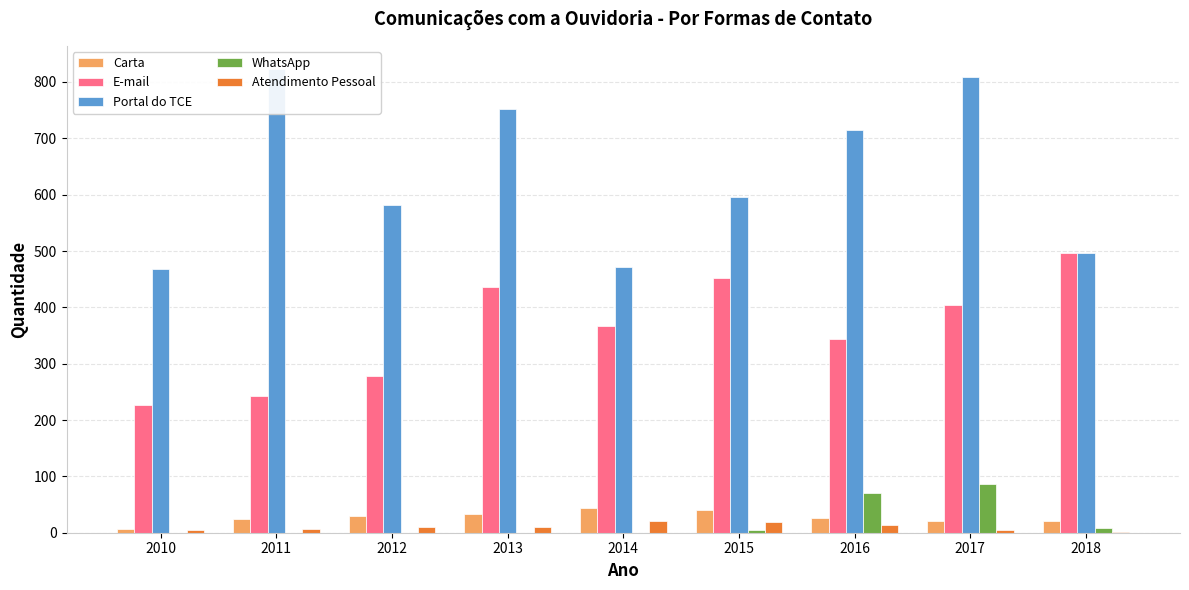

What value does the Portal do TCE series have at 2017, to the nearest 10?

810